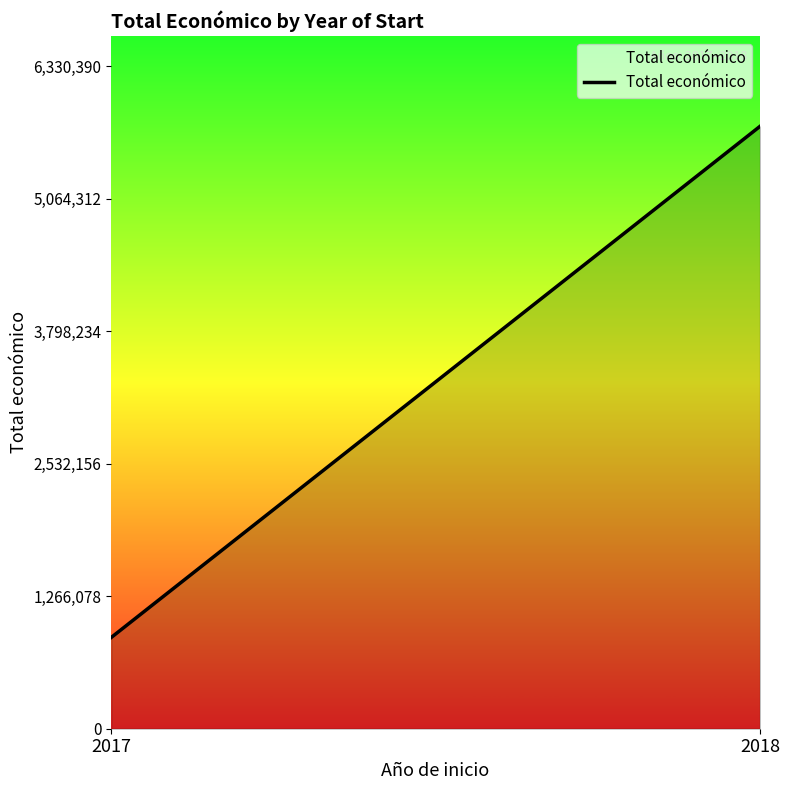

Reading right to left, extract all data points from this chart.

2018=5754900	2017=872337